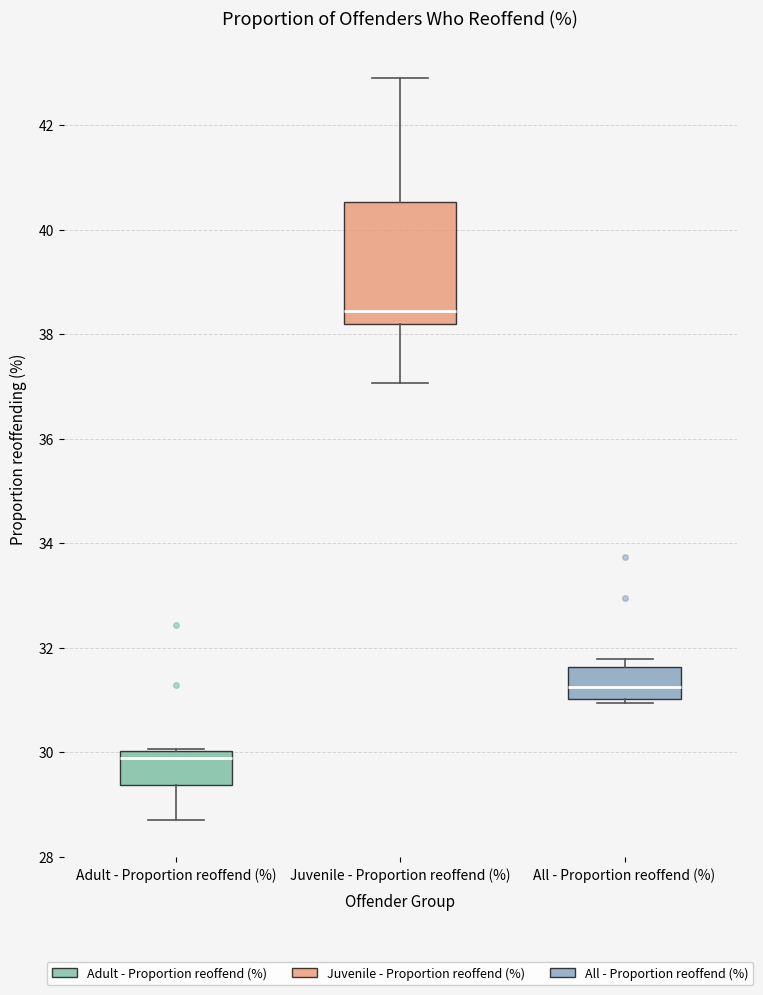

Which box has the lowest median line?

Adult - Proportion reoffend (%)